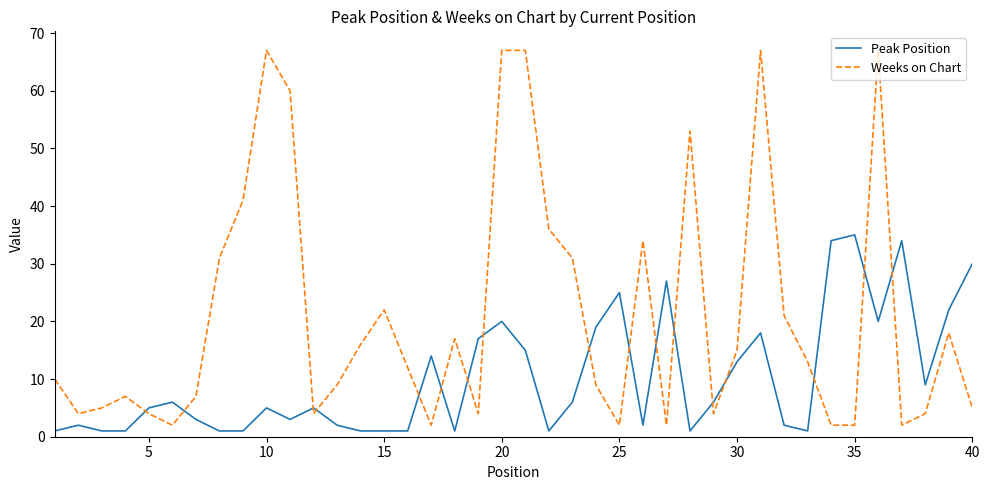

What is the difference between the maximum and minimum values in the Peak Position series?

34